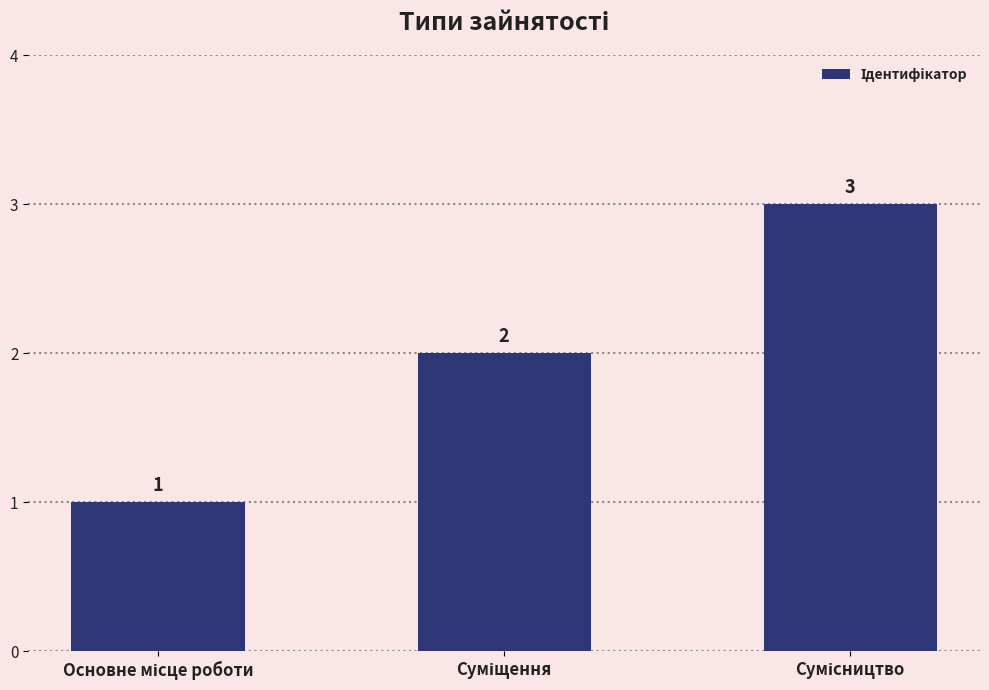

What is the greatest value displayed?

3